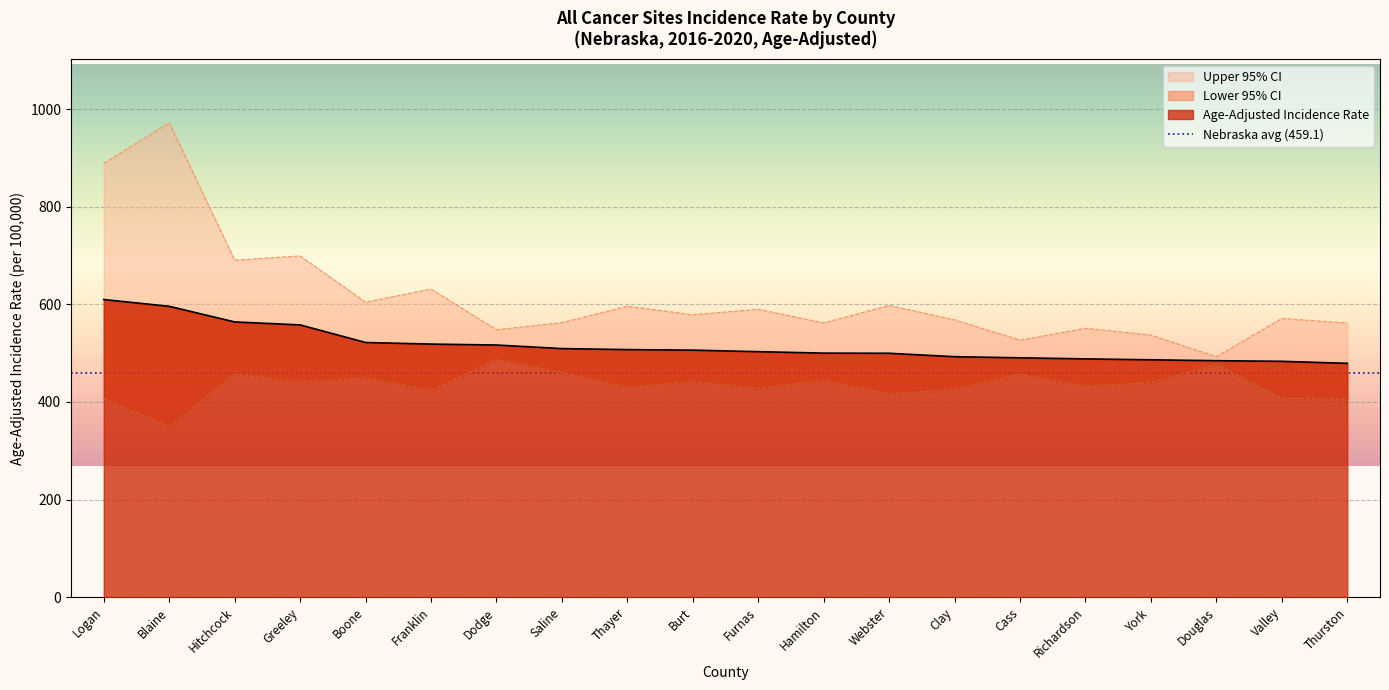

What is the difference between the highest and lowest values at Webster?

181.7